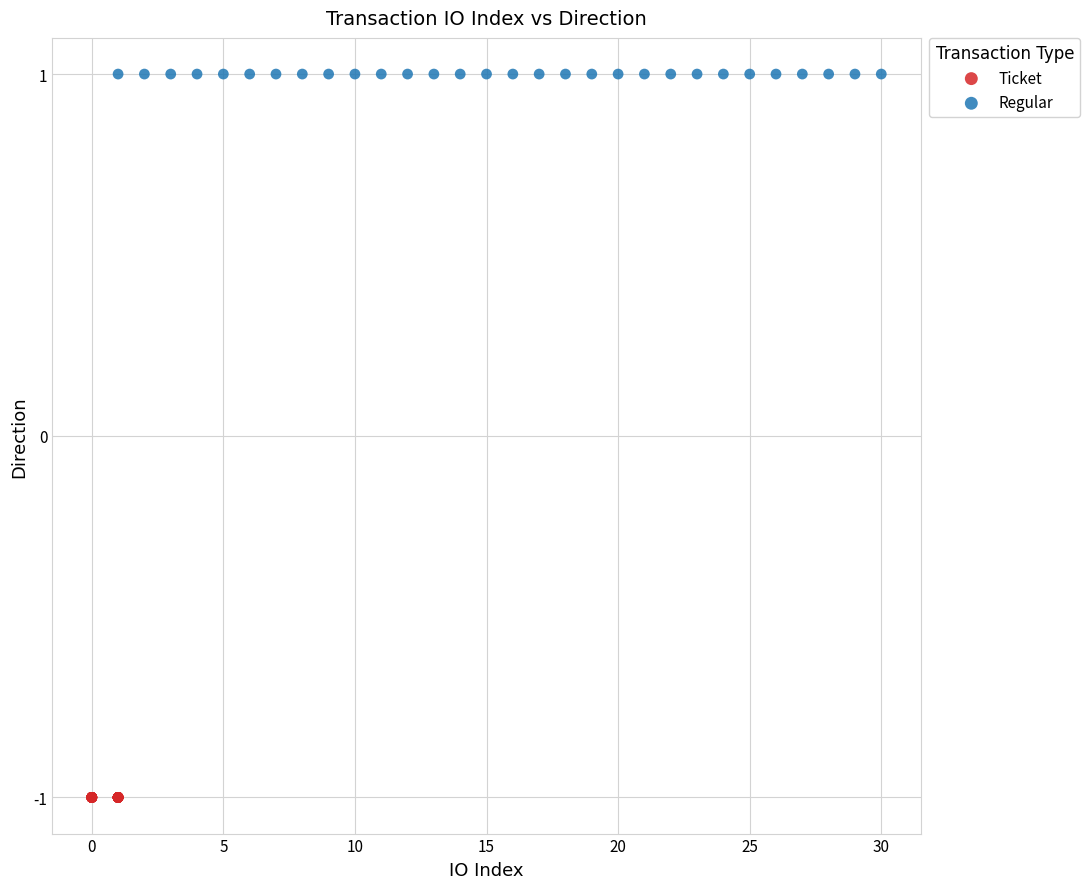

Which series contains the highest Y value?

Regular